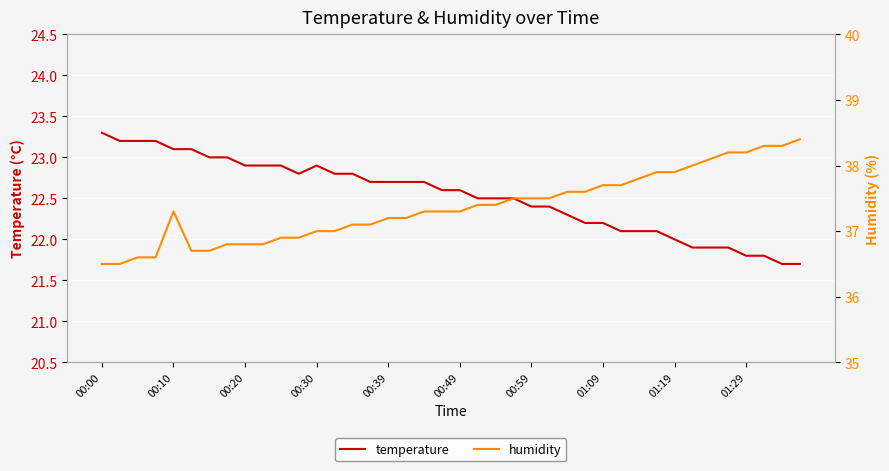

What is the maximum value for temperature?

23.3